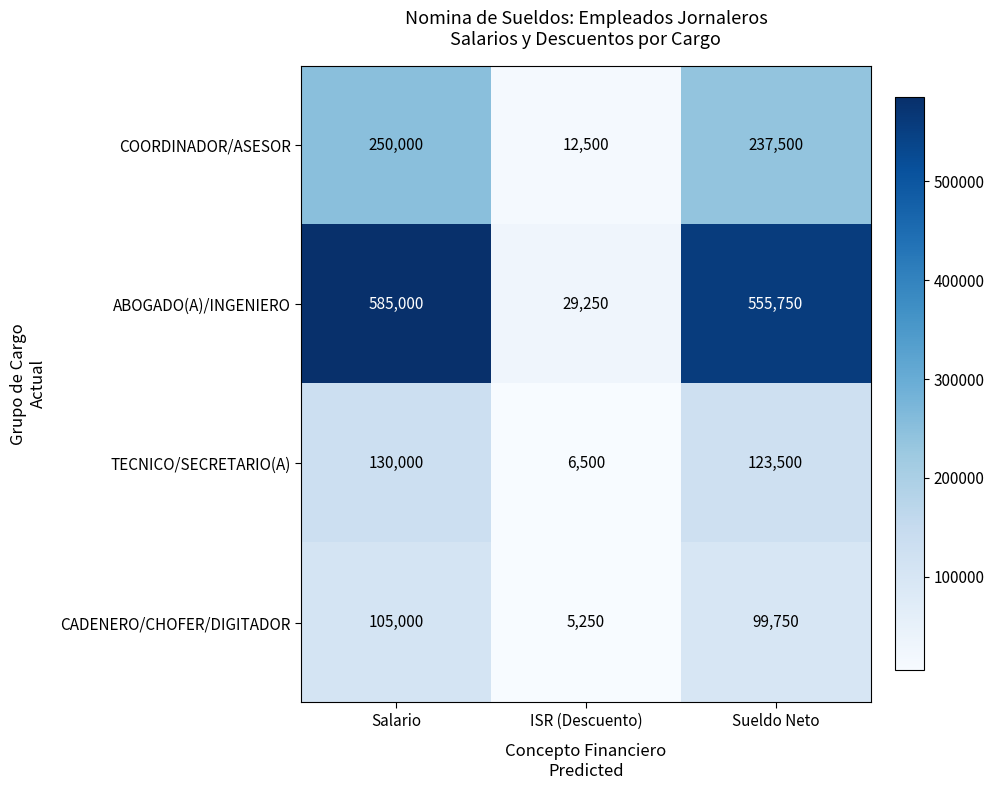

At which label is TECNICO/SECRETARIO(A) closest to 68250?

Sueldo Neto